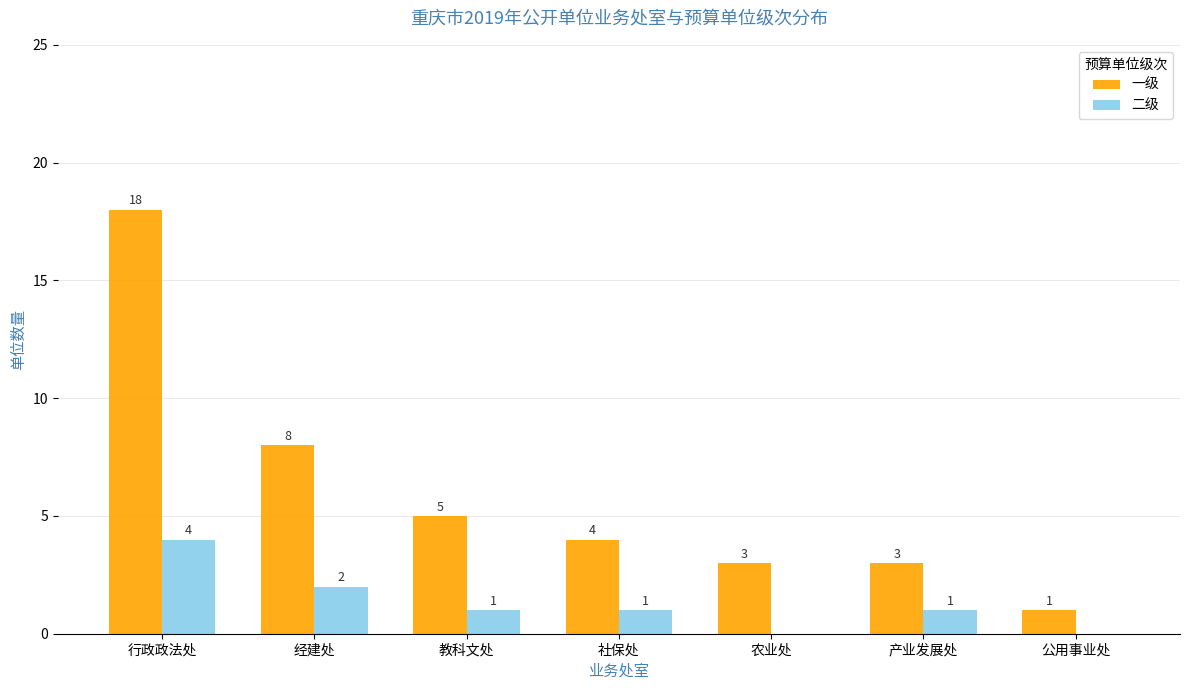

How many groups of bars are there?

7